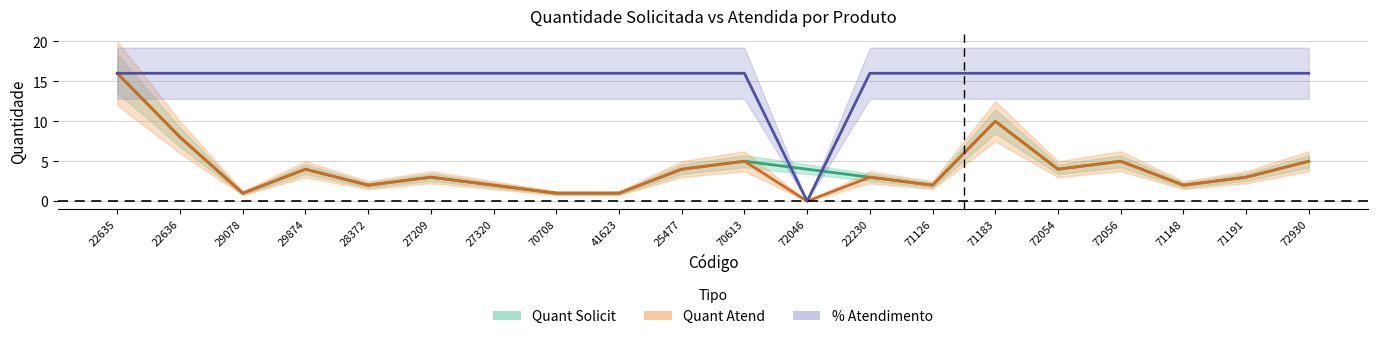

Reading left to right, what are all the values shown in this chart?

Quant Solicit: 16	8	1	4	2	3	2	1	1	4	5	4	3	2	10	4	5	2	3	5
Quant Atend: 16	8	1	4	2	3	2	1	1	4	5	0	3	2	10	4	5	2	3	5
Pct Atendimento: 16	16	16	16	16	16	16	16	16	16	16	0	16	16	16	16	16	16	16	16